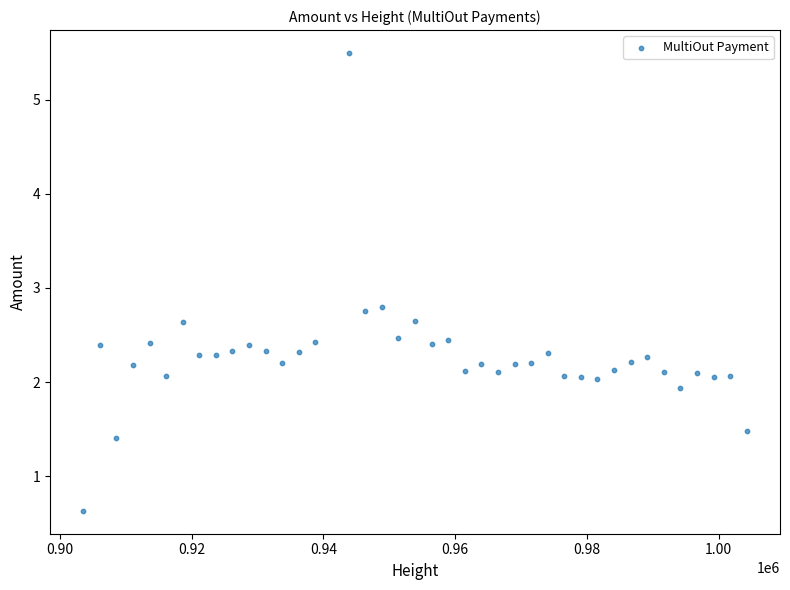

What is the range of Y values (max minus min)?

4.9